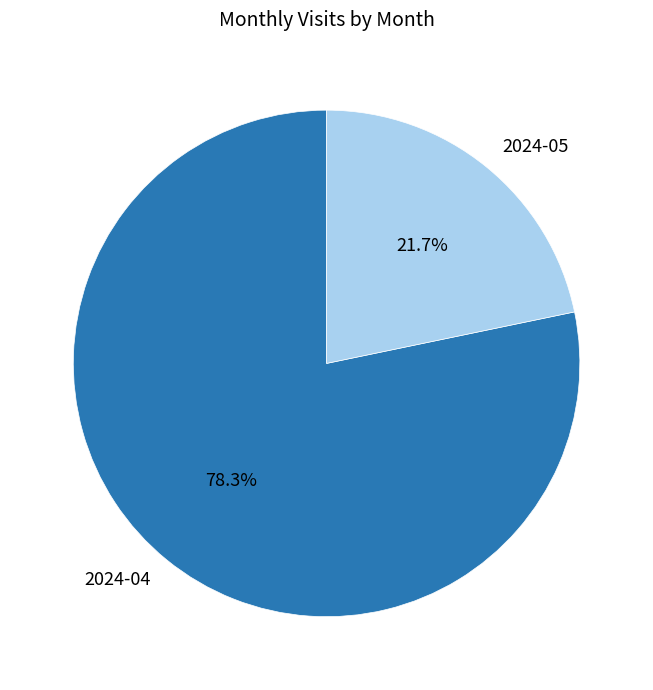

To the nearest percent, what is the difference between the 2024-04 and 2024-05 slice percentages?

57%